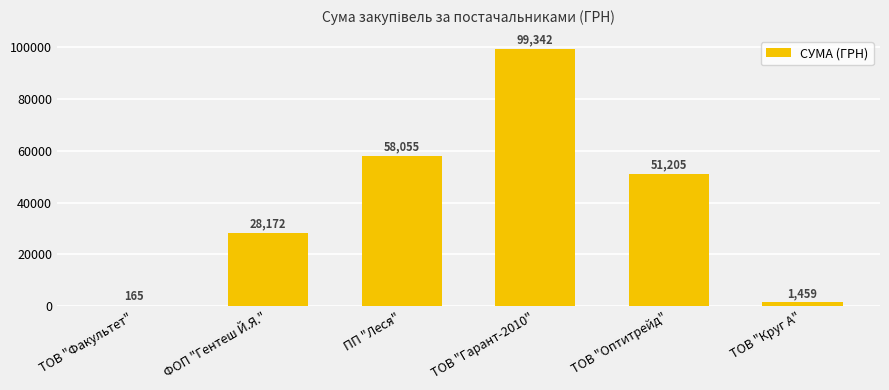

Count the number of categories in the chart.

6